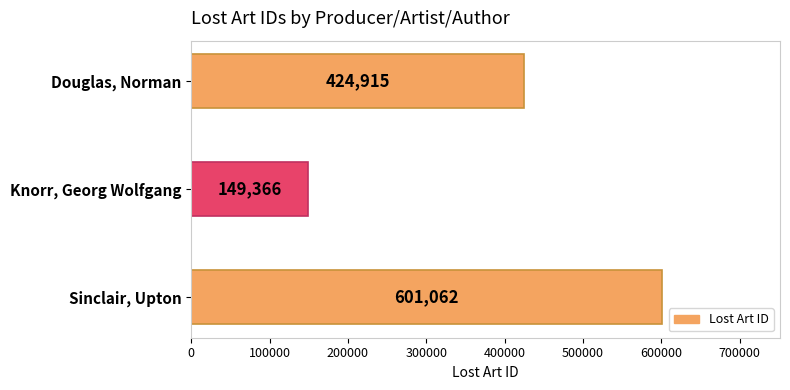

How many data points does each series have?

3